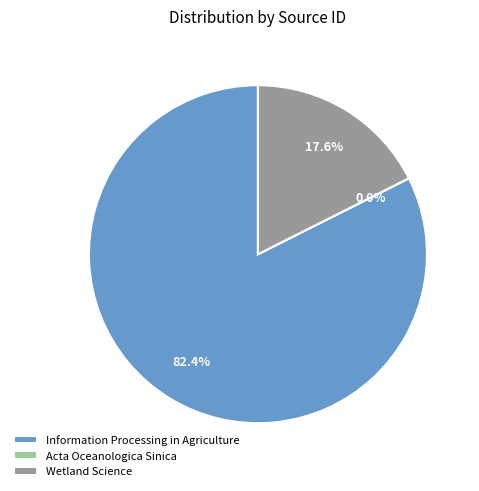

Does any single category account for the majority?

Yes